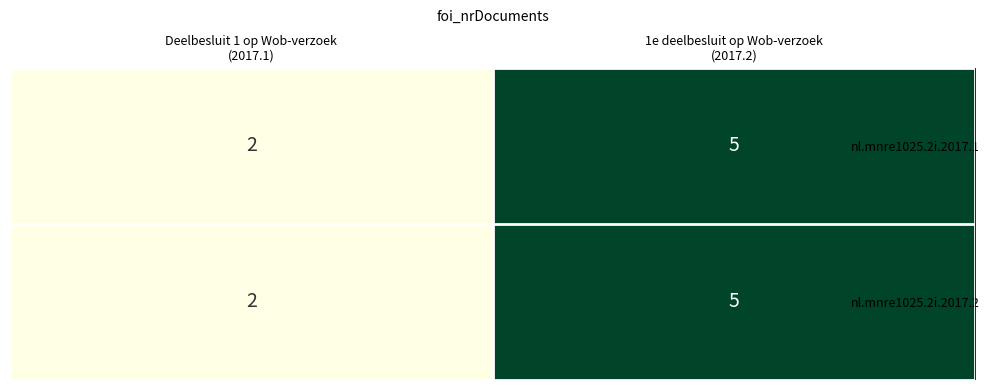

What is the sum of all nl.mnre1025.2i.2017.1 values?

7